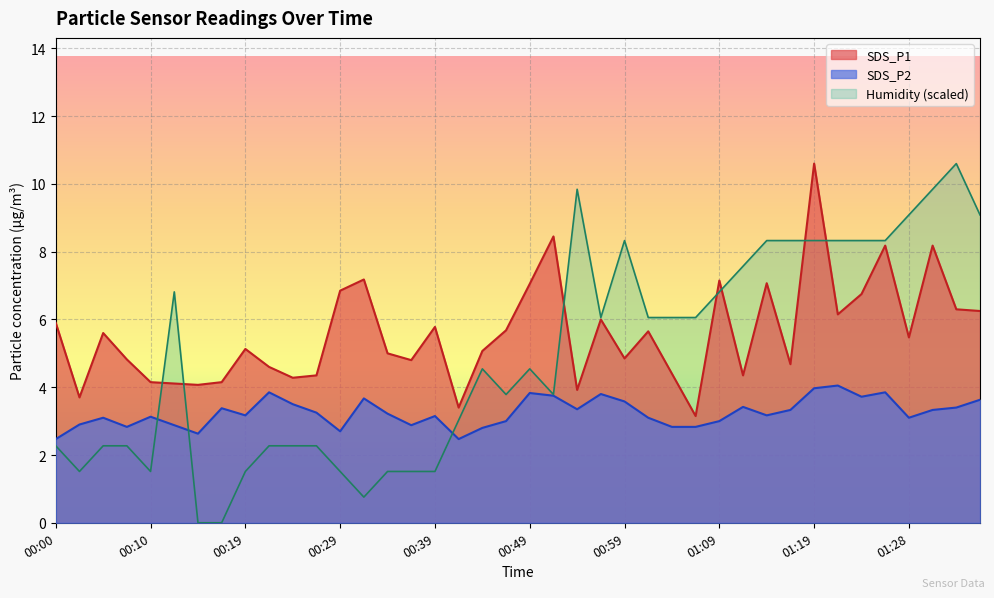

Approximately how many times larger is the value at 26 compared to 37?

0.6